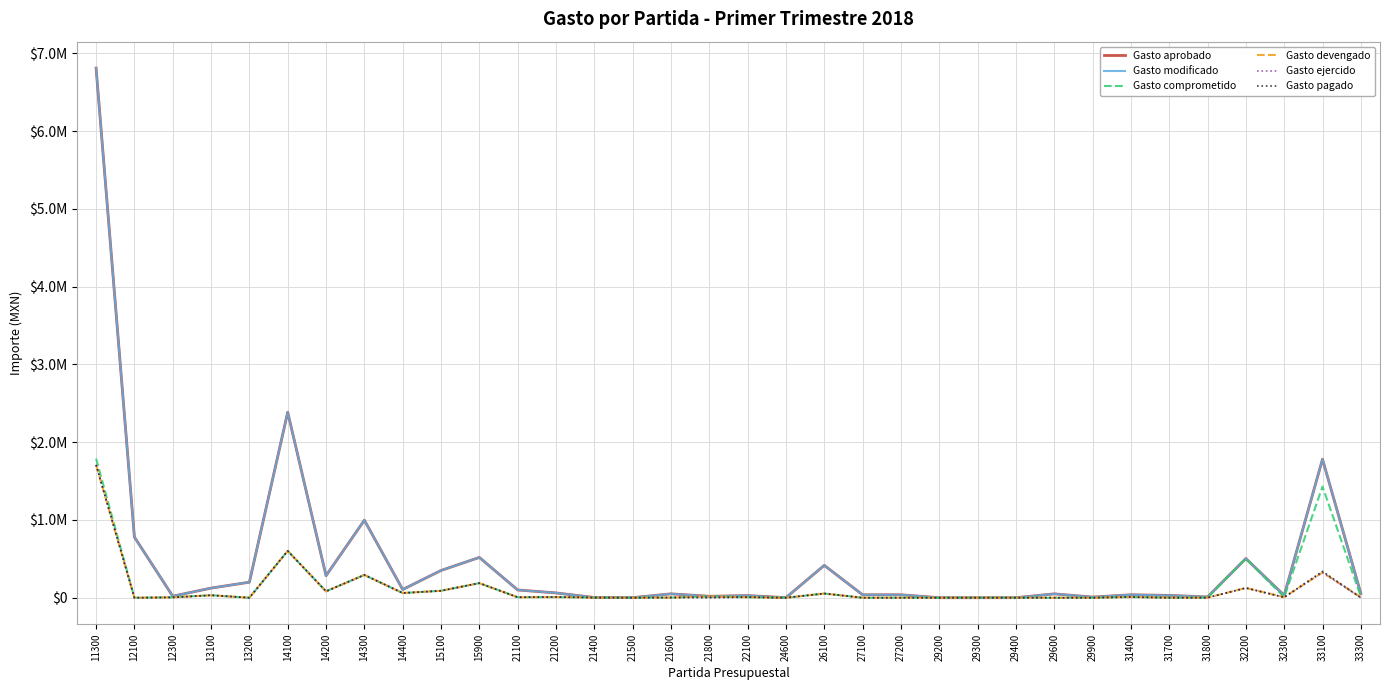

Does the chart display data point markers on the line(s)?

No